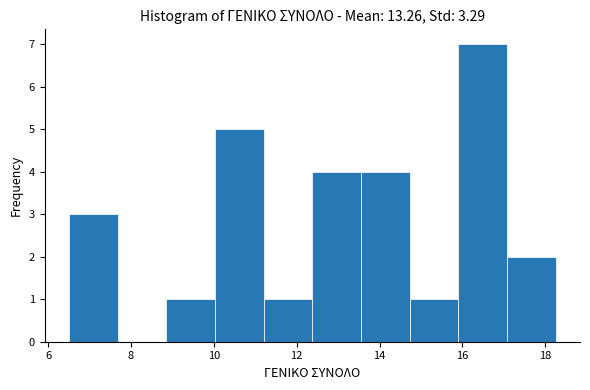

Which range on the x-axis has the tallest bar?

16.0 to 17.0